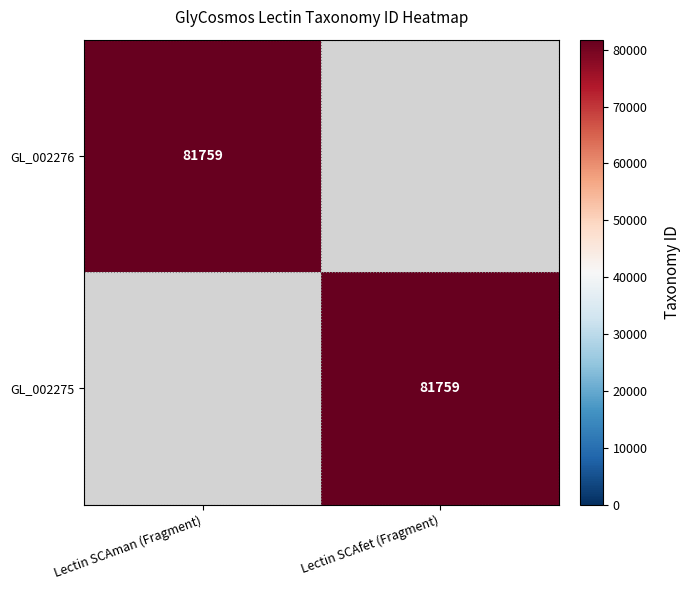

Which has a higher value, Lectin SCAfet (Fragment) or Lectin SCAman (Fragment)?

Lectin SCAman (Fragment)